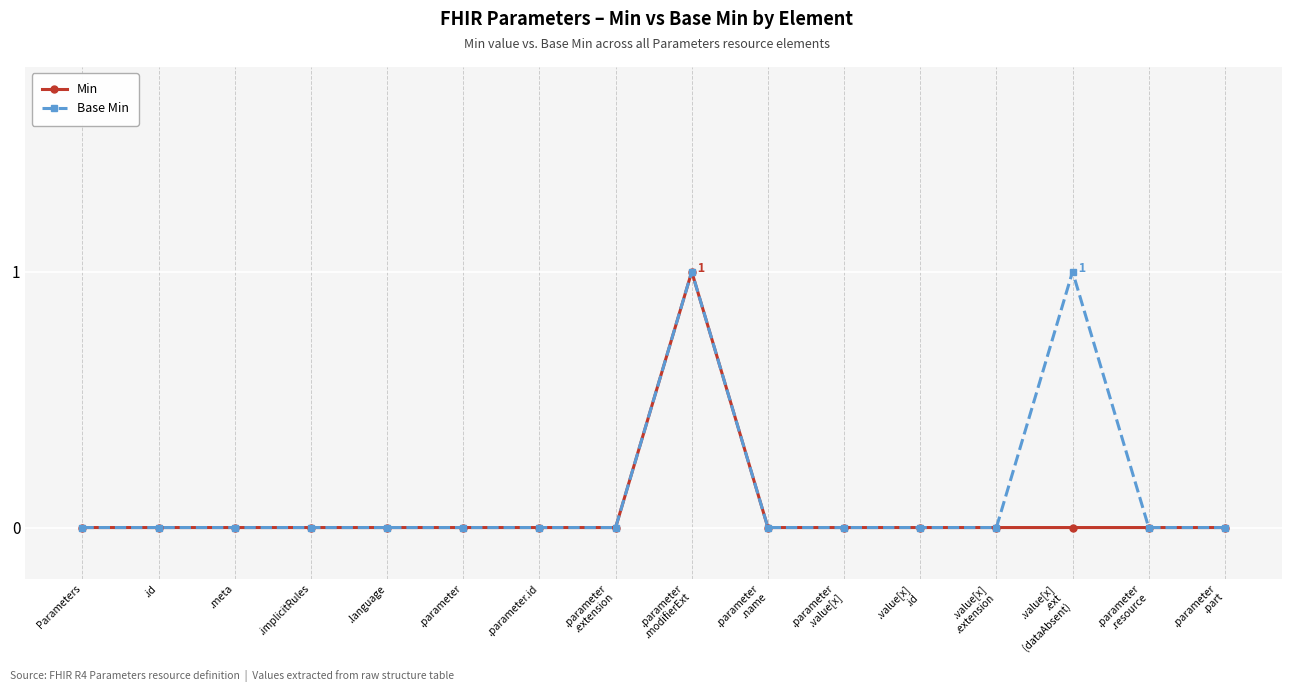

Reading left to right, list all the values displayed in this chart.

Min: Parameters=0	.id=0	.meta=0	.implicitRules=0	.language=0	.parameter=0	.parameter.id=0	.parameter
.extension=0	.parameter
.modifierExt=1	.parameter
.name=0	.parameter
.value[x]=0	.value[x]
.id=0	.value[x]
.extension=0	.value[x]
.ext
(dataAbsent)=0	.parameter
.resource=0	.parameter
.part=0
Base Min: Parameters=0	.id=0	.meta=0	.implicitRules=0	.language=0	.parameter=0	.parameter.id=0	.parameter
.extension=0	.parameter
.modifierExt=1	.parameter
.name=0	.parameter
.value[x]=0	.value[x]
.id=0	.value[x]
.extension=0	.value[x]
.ext
(dataAbsent)=1	.parameter
.resource=0	.parameter
.part=0